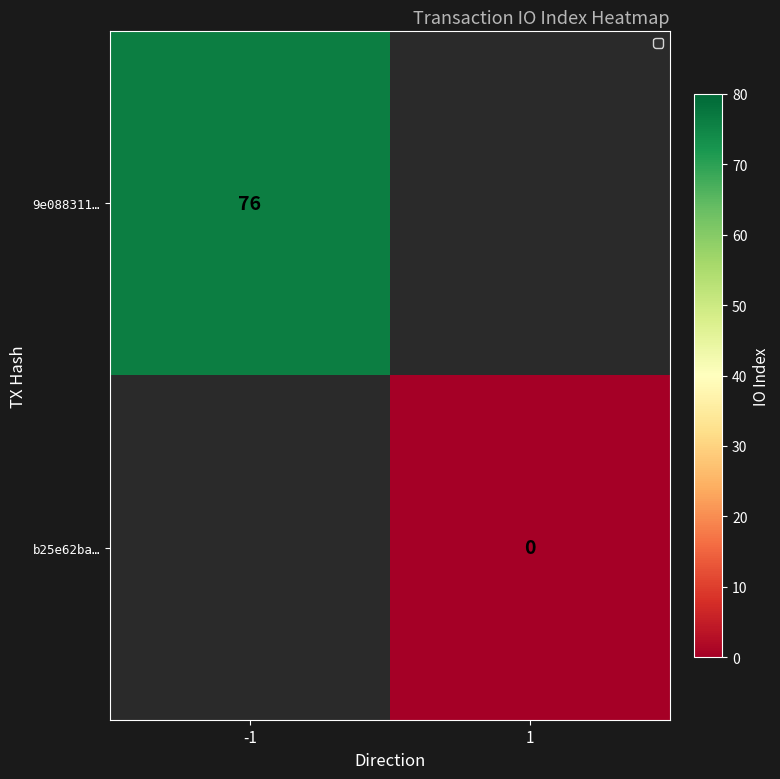

Is it true that 9e088311… equals 76 at -1?

True